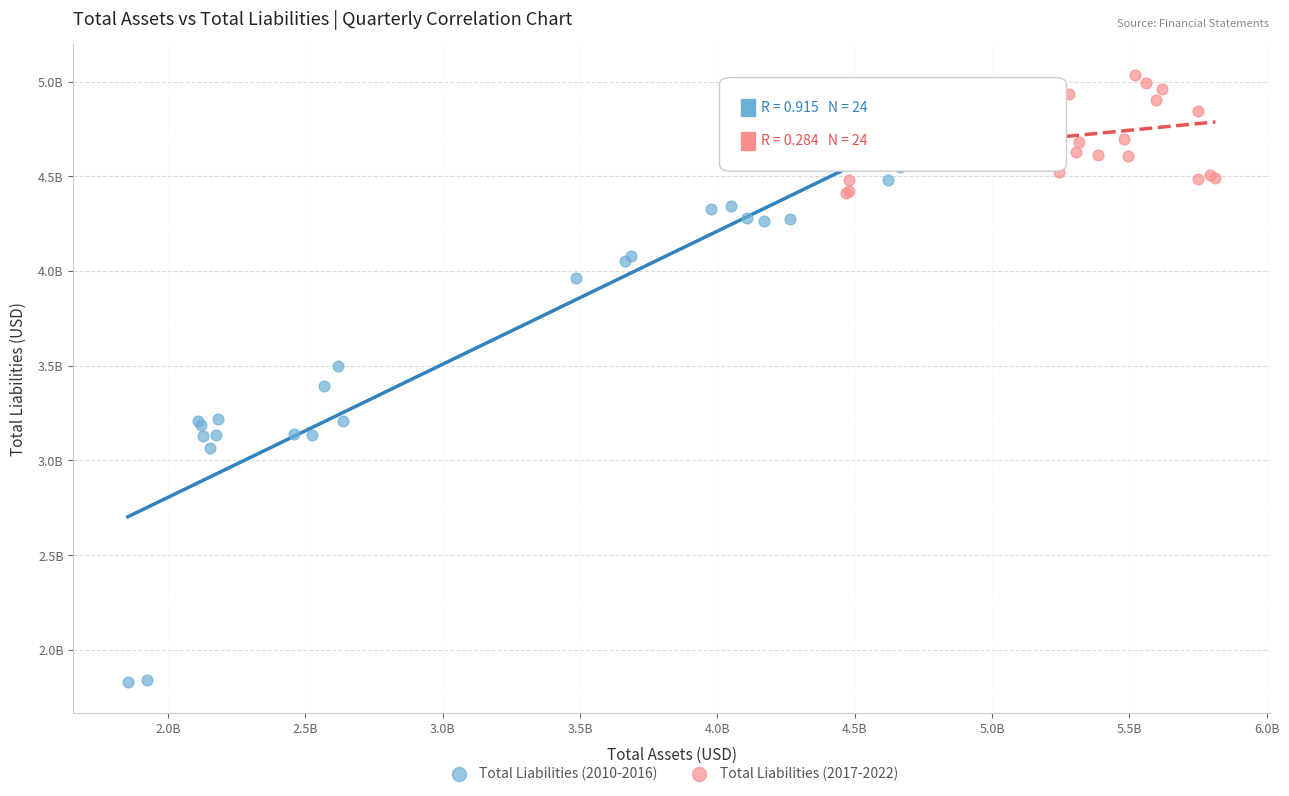

What are all the series names shown in the legend?

Total Liabilities (2010-2016), Total Liabilities (2017-2022)